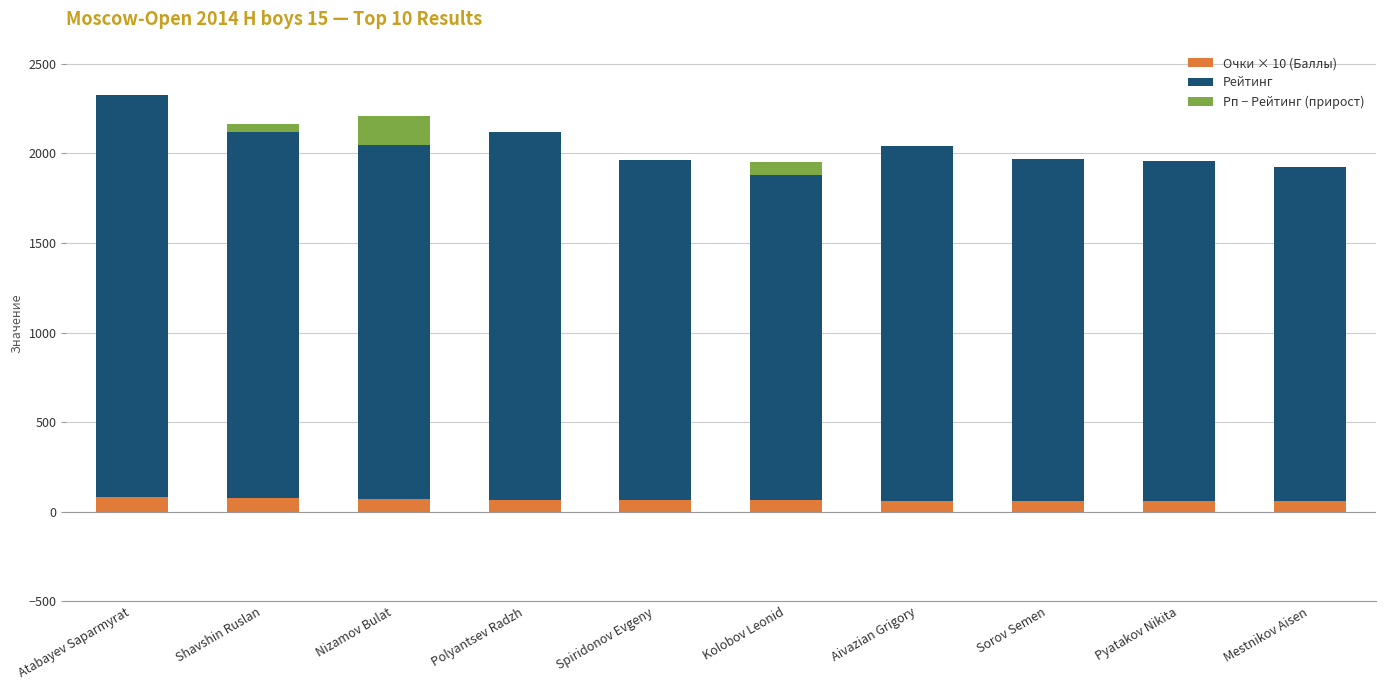

What is the total value across all series at Spiridonov Evgeny?

1963